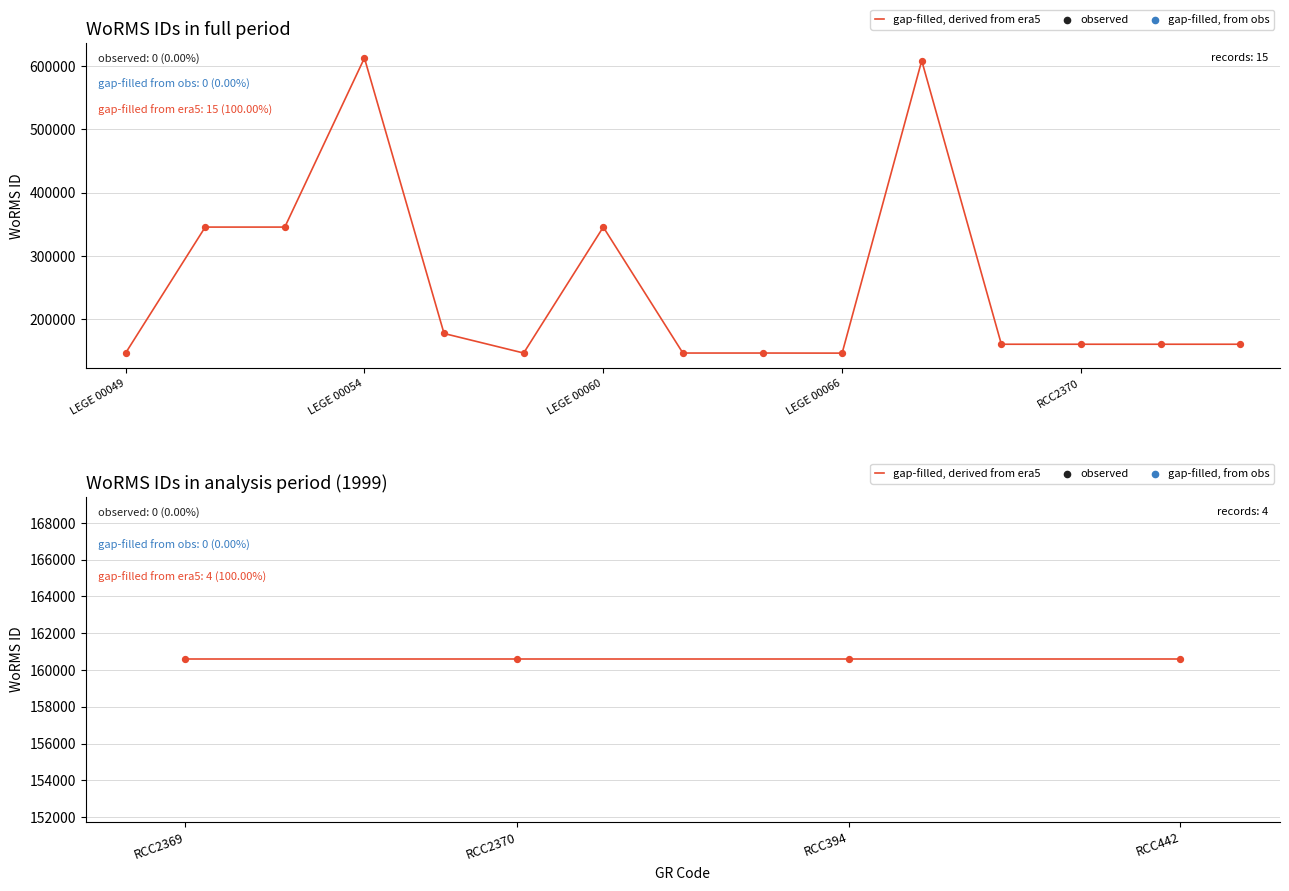

Approximately how many times larger is the value at LEGE 00060 compared to RCC394?

2.2